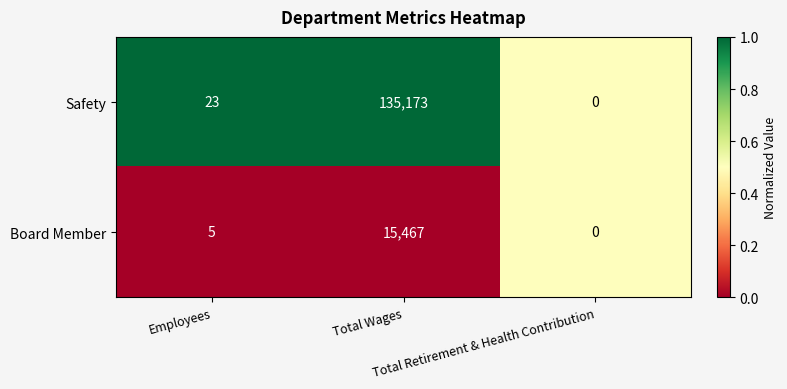

List the series in order of their overall mean, lowest first.

Board Member, Safety